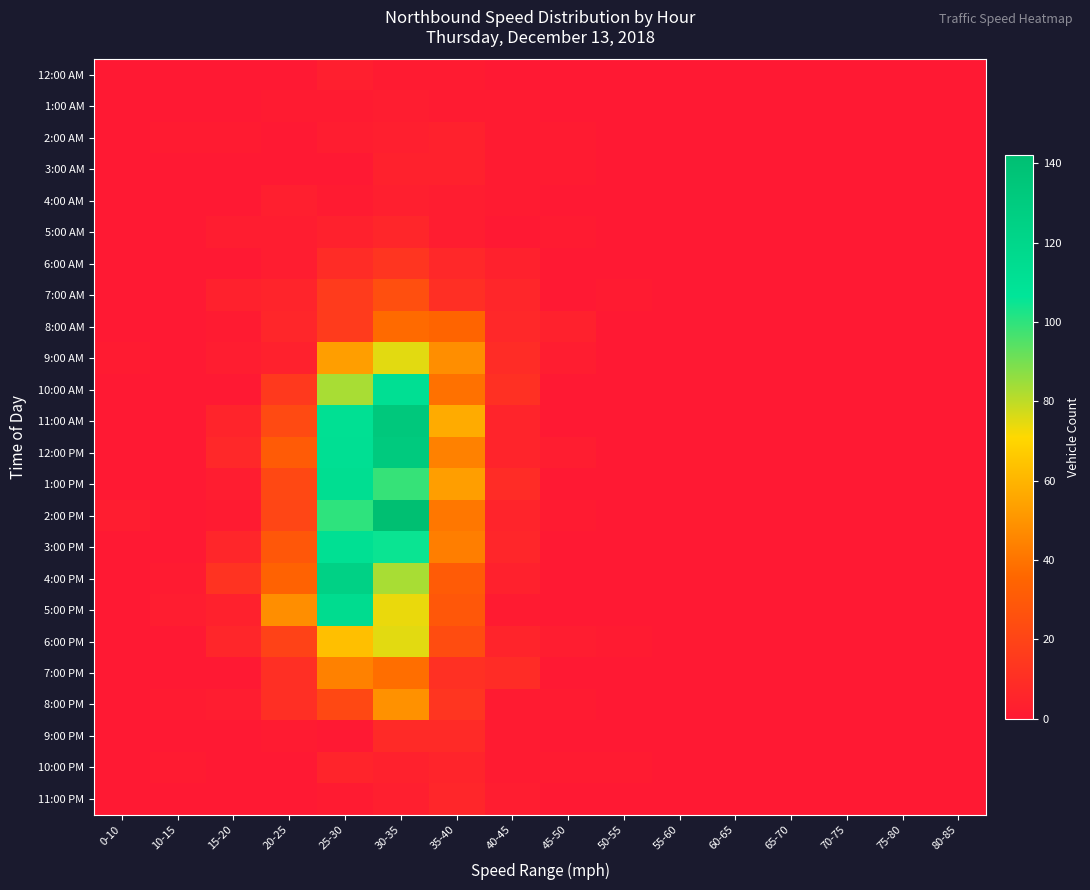

Which has a higher value, 10-15 or 75-80?

10-15